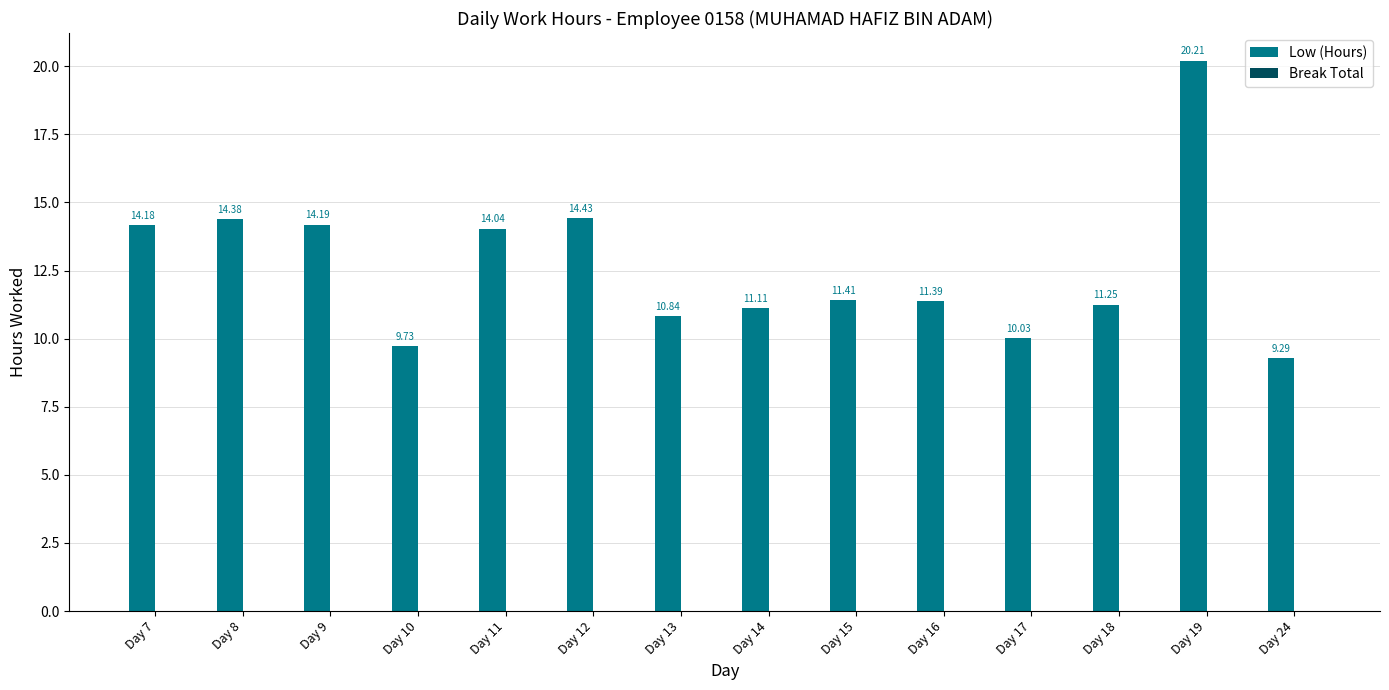

Between Day 7 and Day 16, which is larger?

Day 7